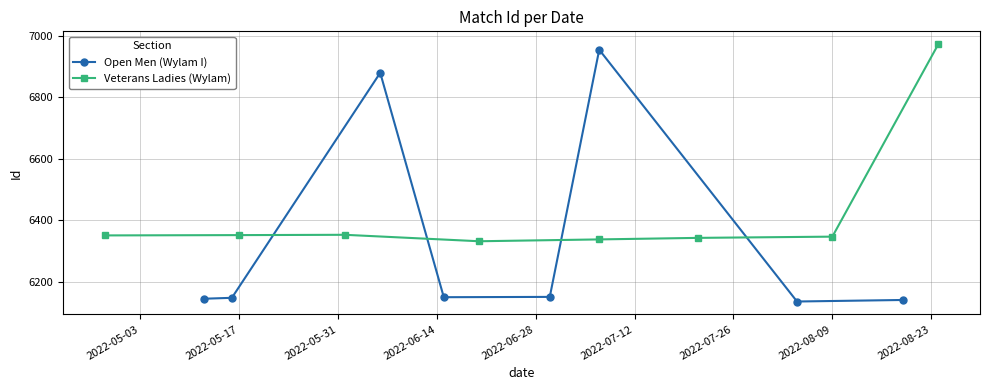

True or false: Open Men (Wylam I) and Veterans Ladies (Wylam) intersect in this chart.

True